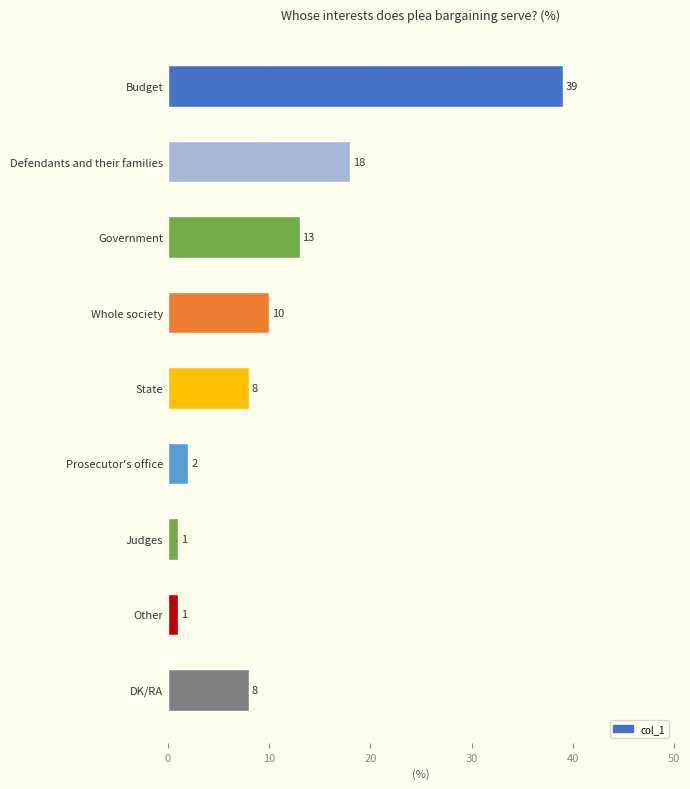

What is the greatest value displayed?

39